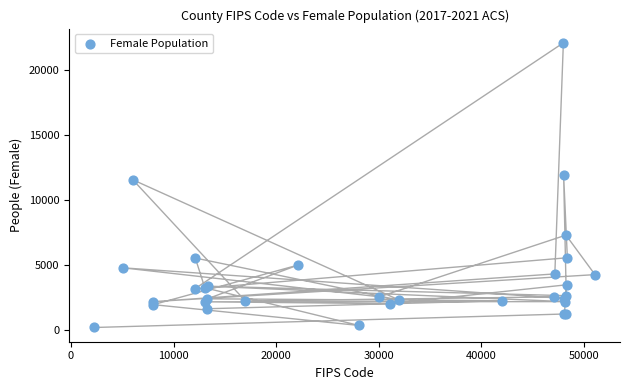

What Y value in the scatter plot is closest to 11173?

11588